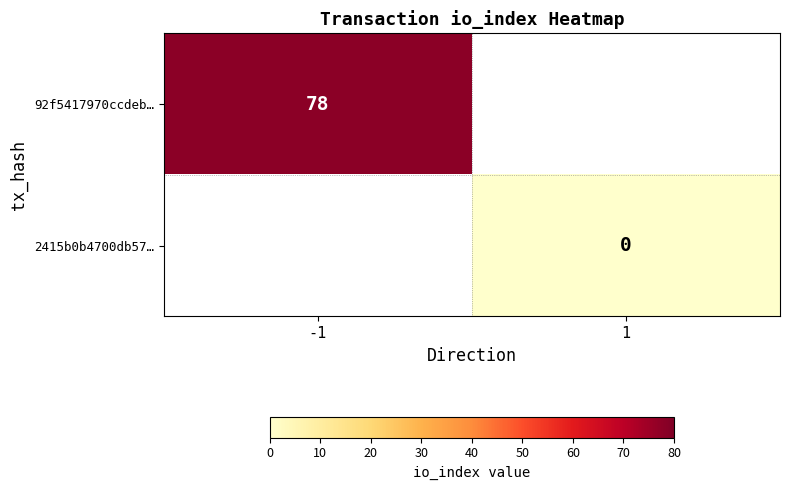

True or false: 92f5417970ccdeb… has a value of 126 at -1.

False